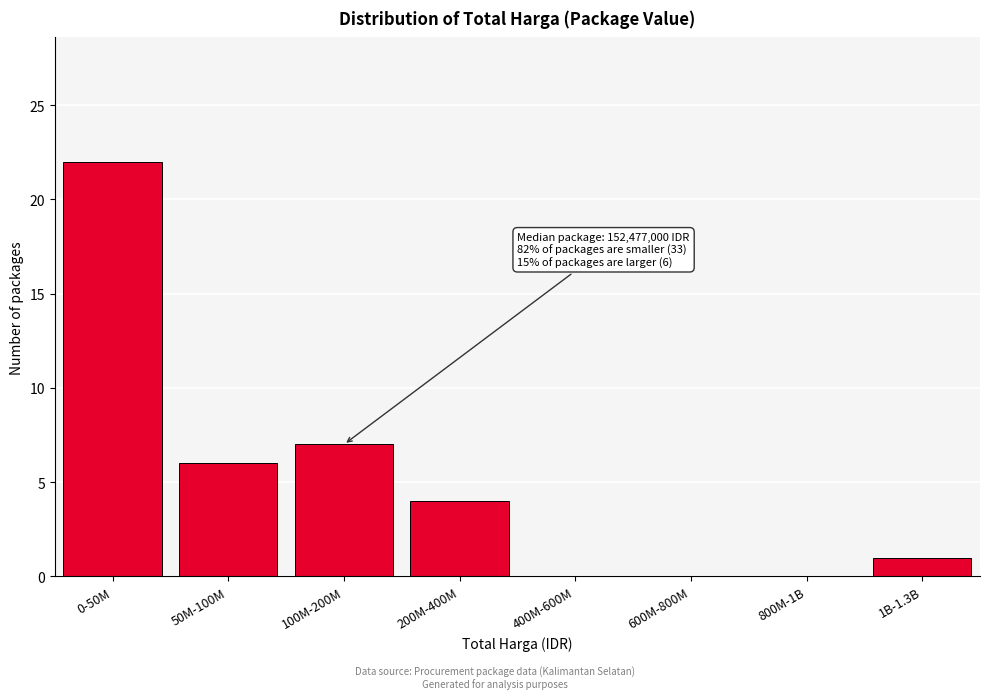

Reading left to right, extract all data points from this chart.

0-50M=22	50M-100M=6	100M-200M=7	200M-400M=4	400M-600M=0	600M-800M=0	800M-1B=0	1B-1.3B=1